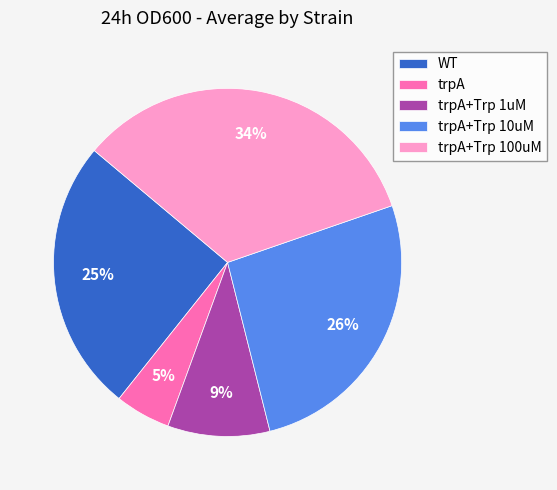

Is there any slice that represents more than half of the pie?

No